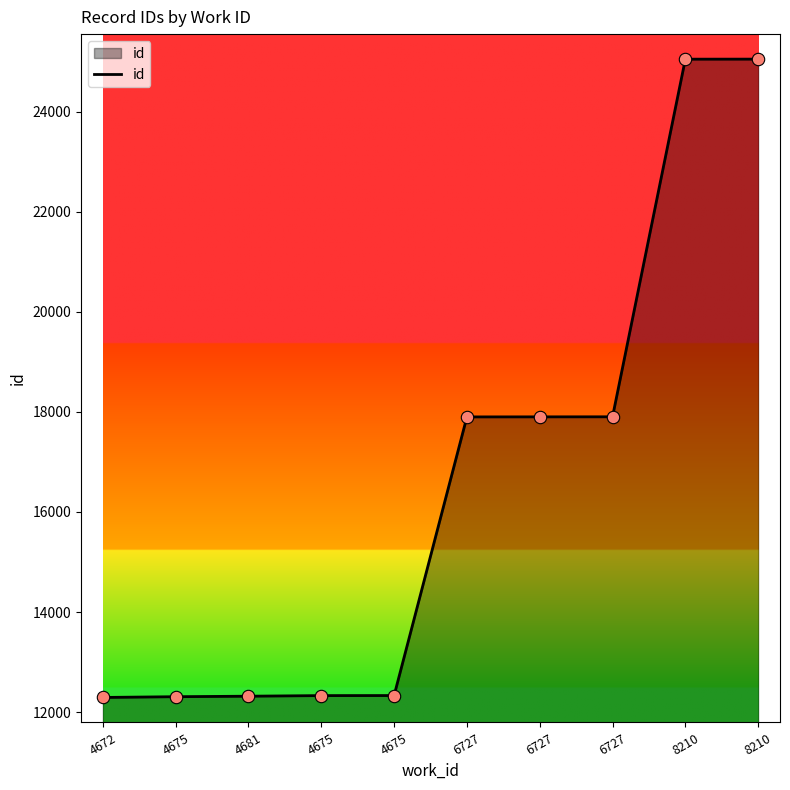

Which has a higher value, 4672 or 6727?

6727